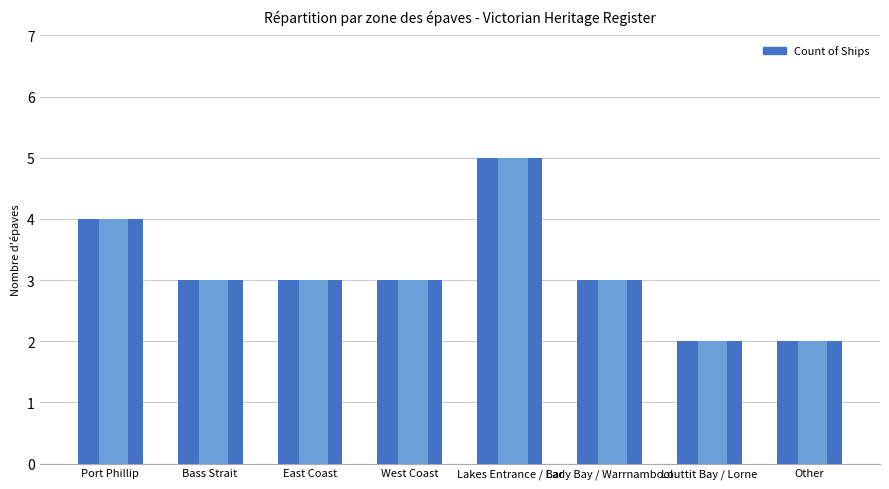

The value at Other is 1. True or false?

False